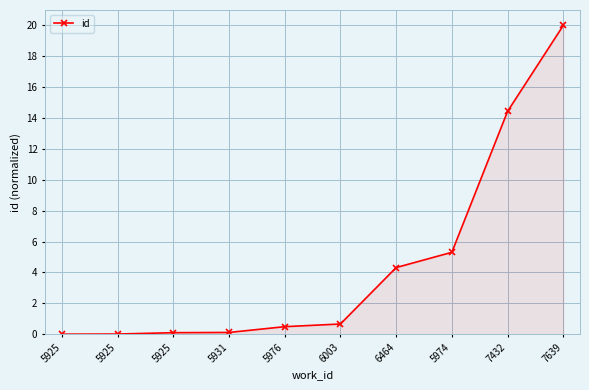

What is the greatest value displayed?

20.0